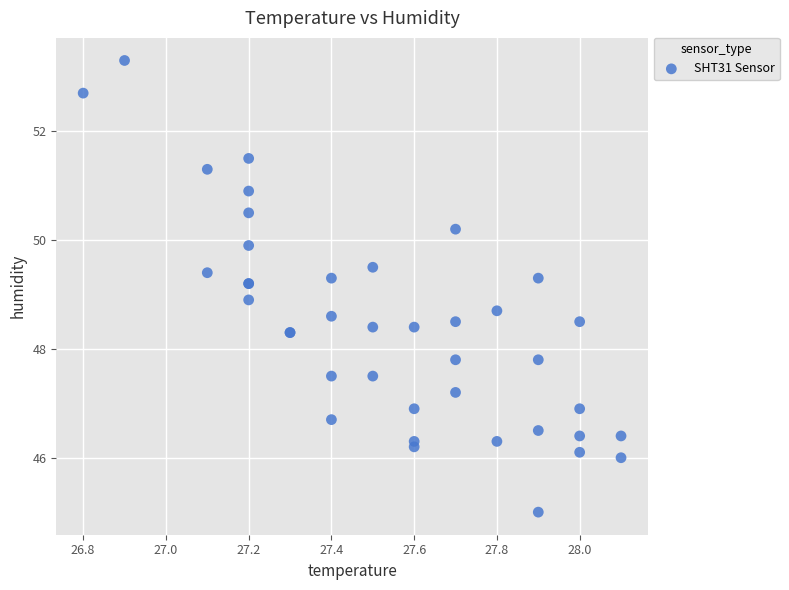

What Y value in the scatter plot is closest to 49?

48.9